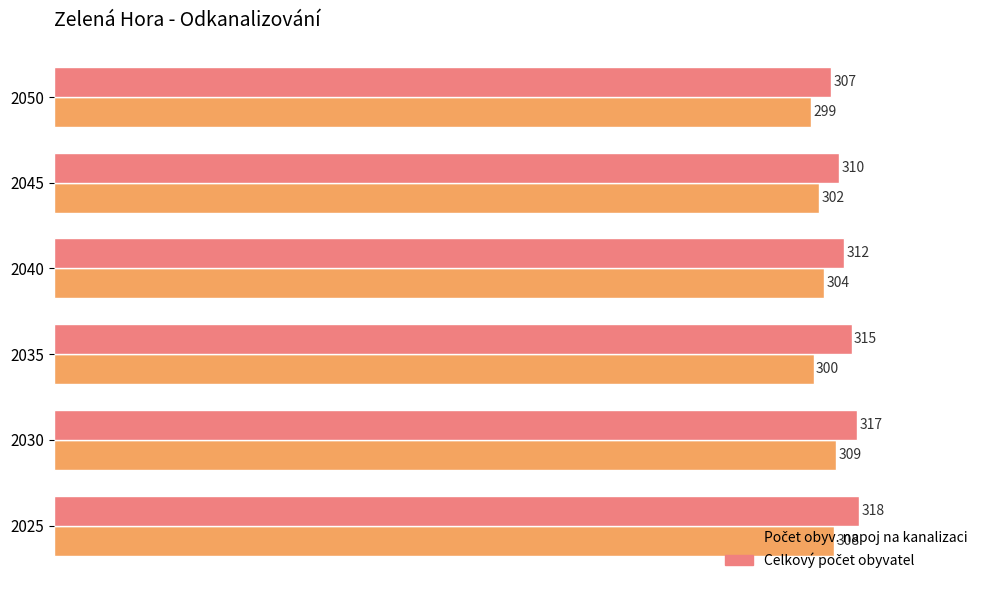

How many series are shown in this chart?

2